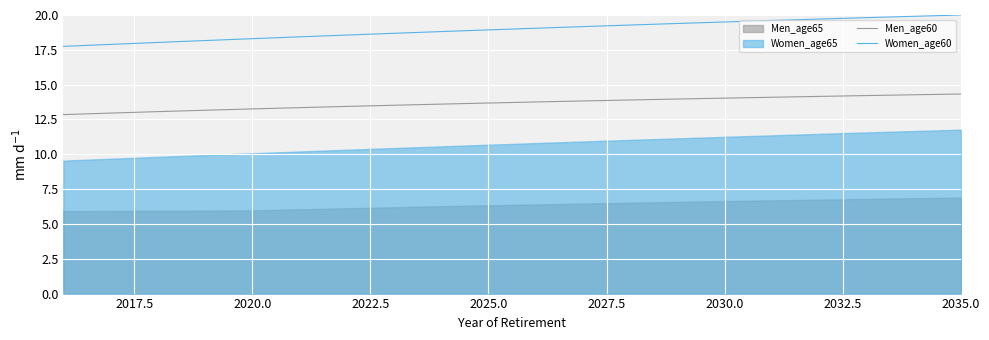

True or false: Men_age60 and Women_age60 cross at least once.

False